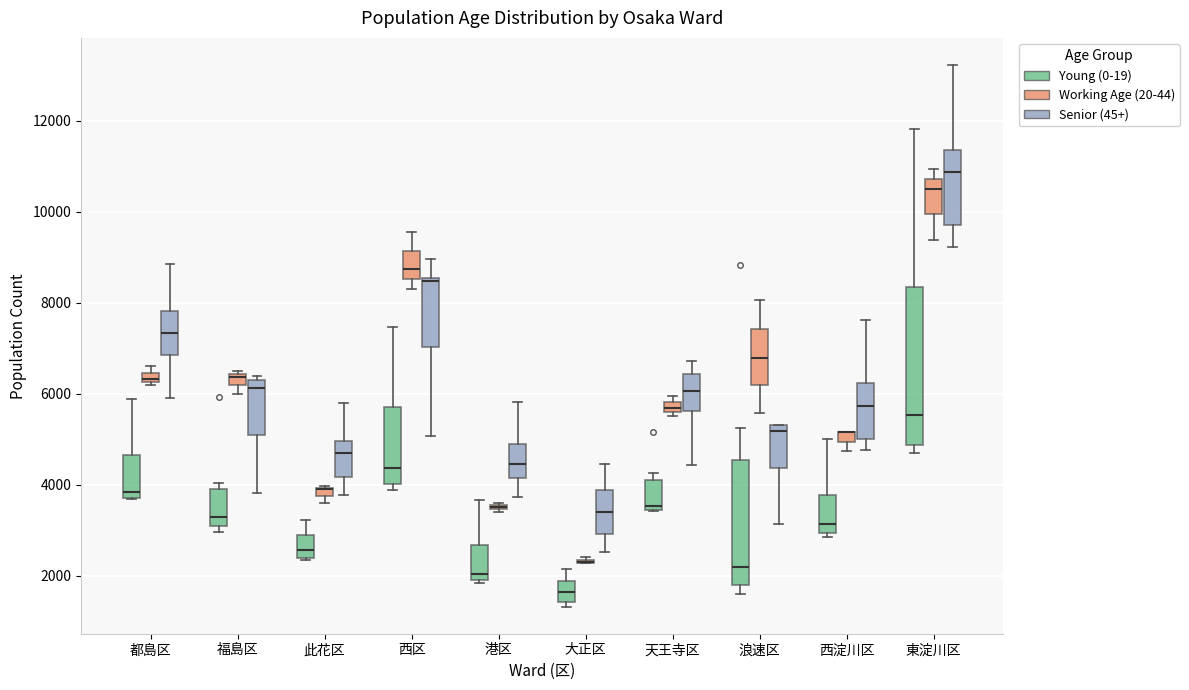

Where is the upper edge of the box for 天王寺区 (Young (0-19)) on the y-axis? The values are not printed on the chart, so give them approximately, as read against the axis.

4000